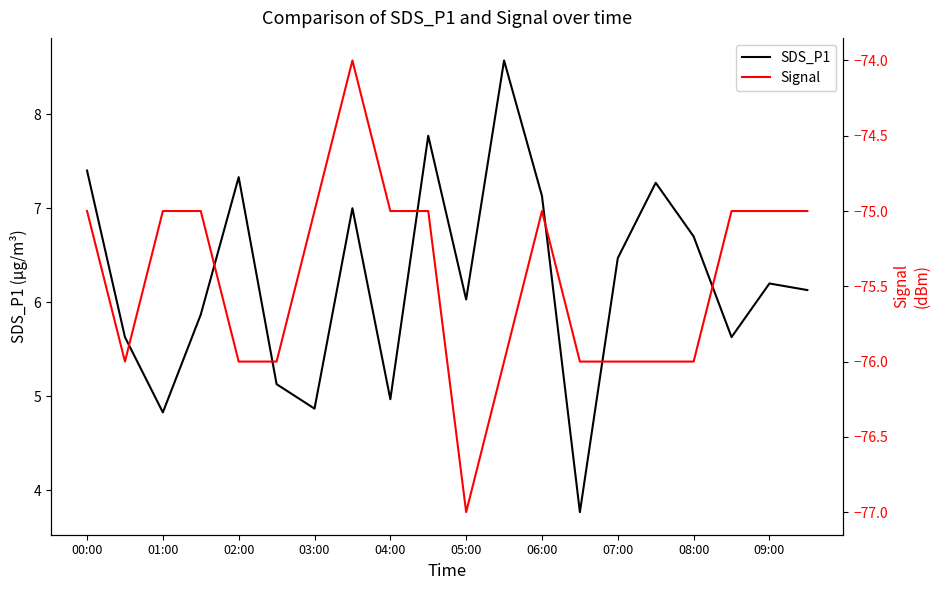

What position from the left is 15?

16